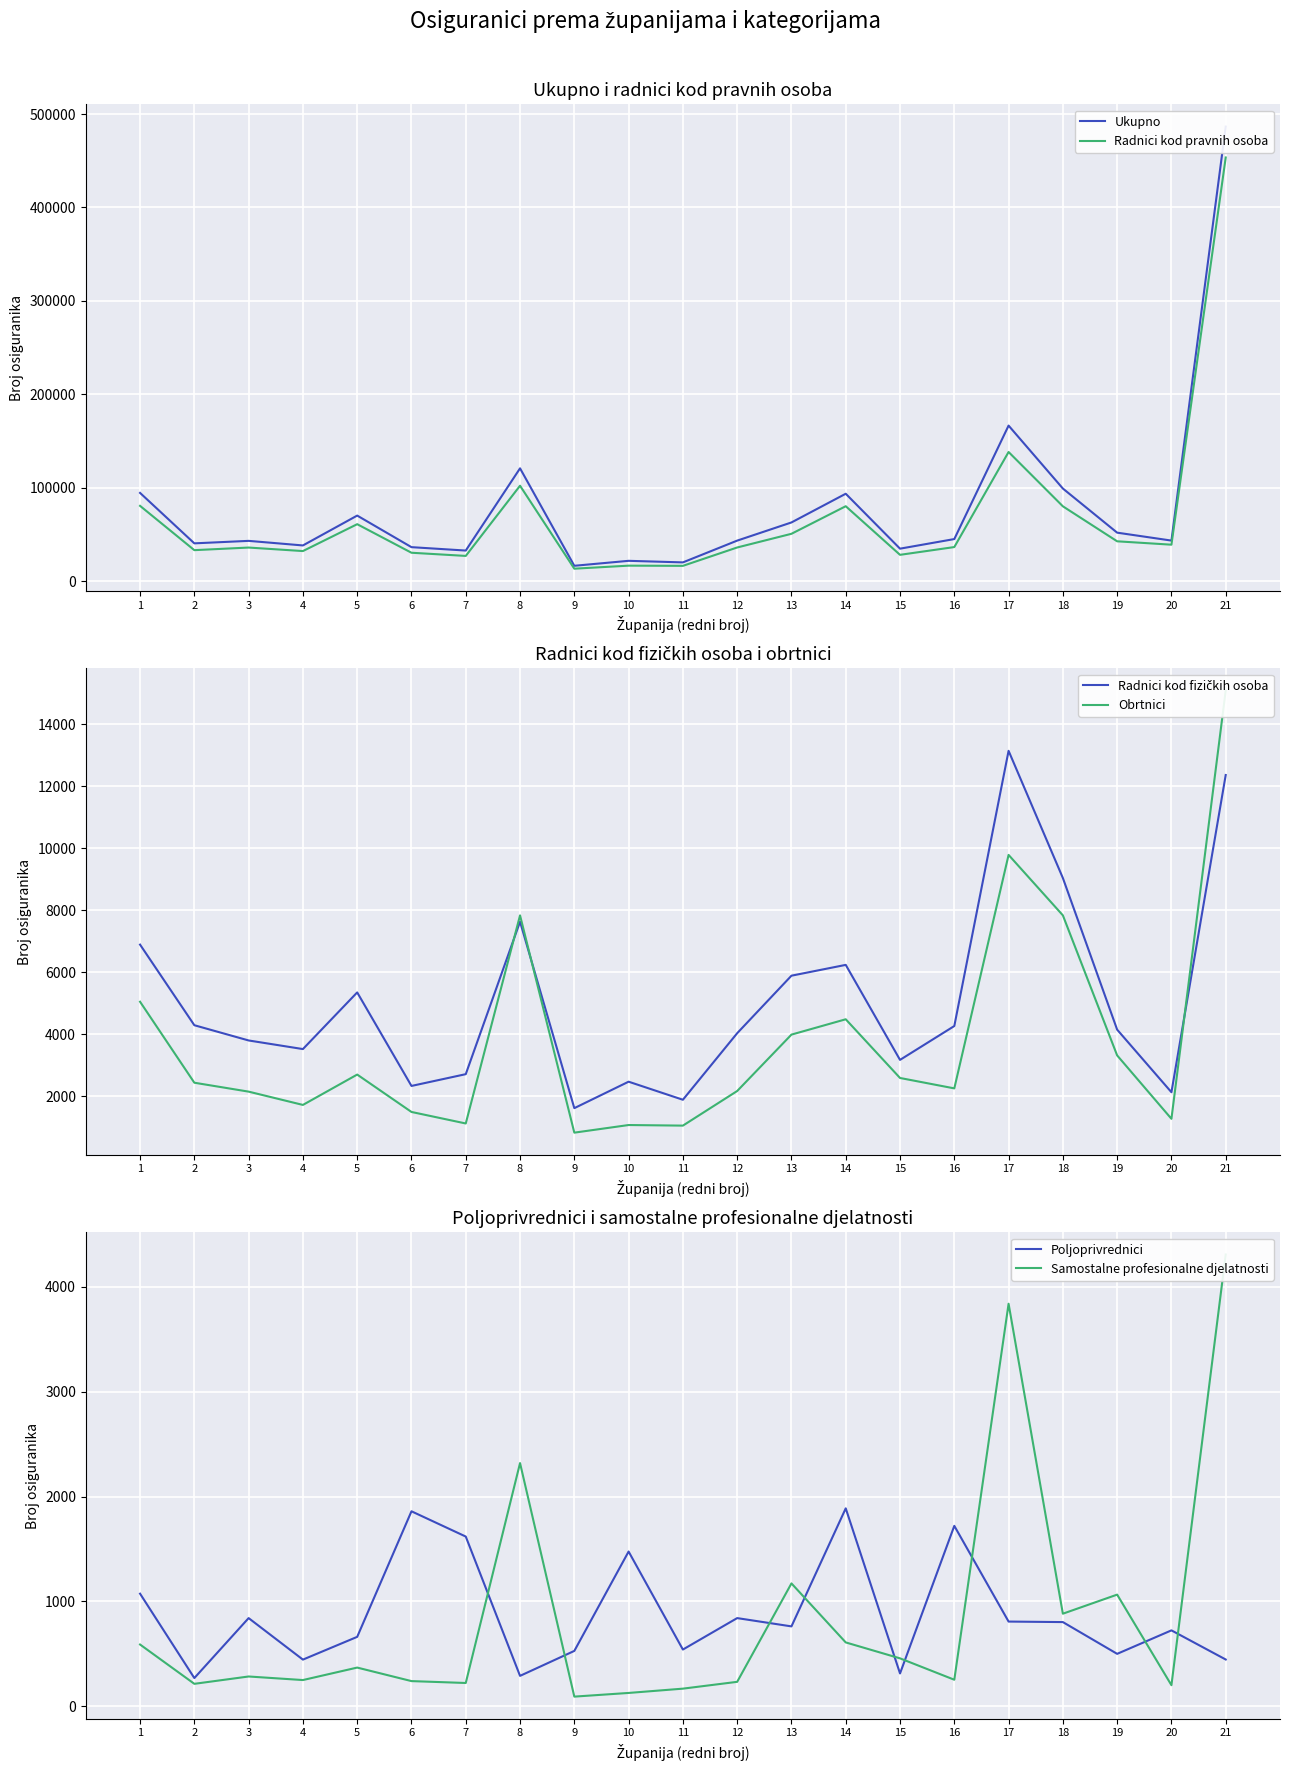

Does the chart display data point markers on the line(s)?

No